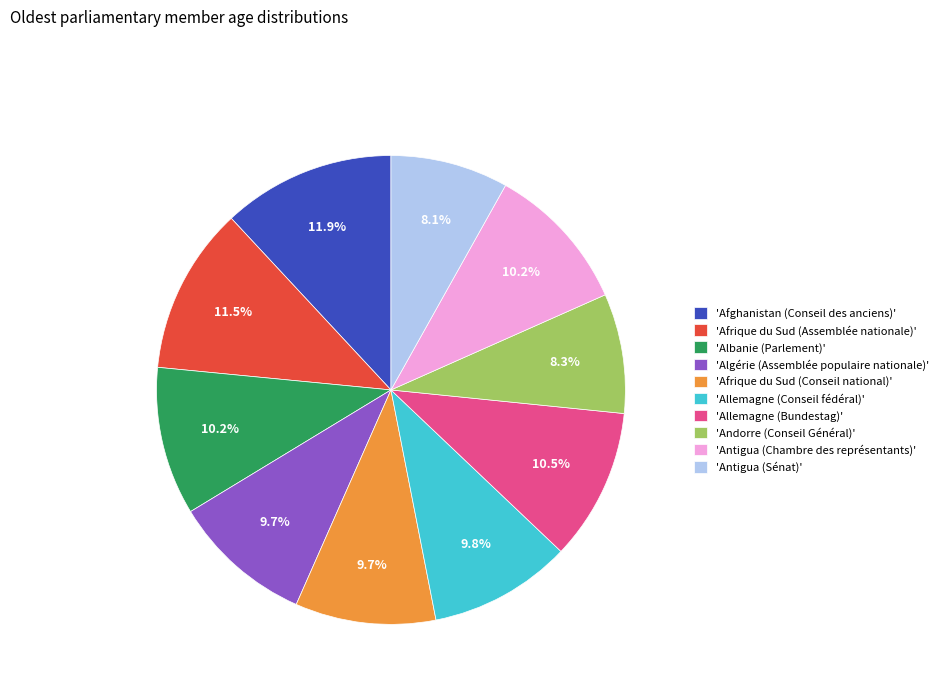

What is the ratio of the value at 'Afrique du Sud (Conseil national)' to the value at 'Afrique du Sud (Assemblée nationale)'?

0.8